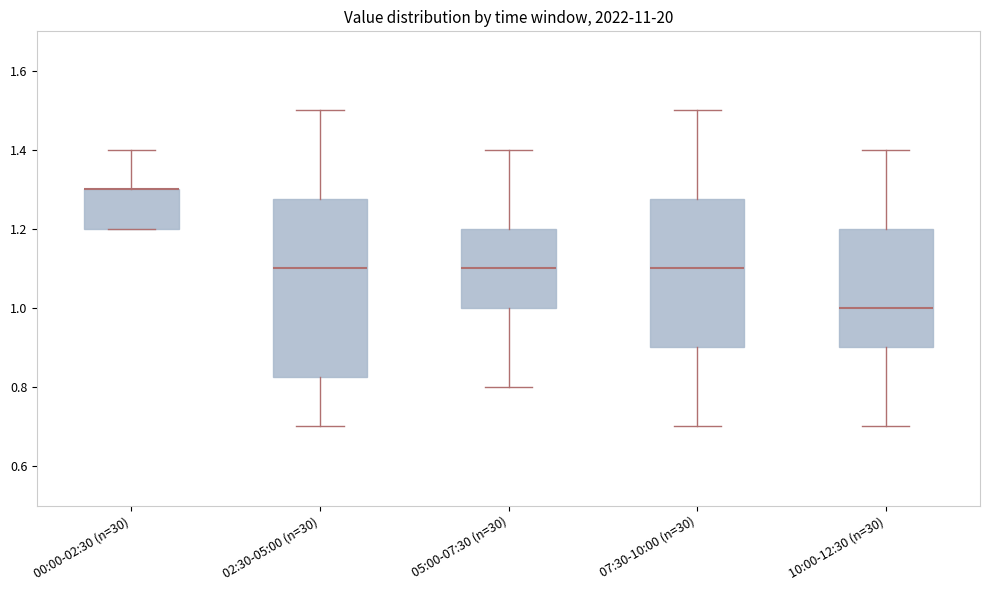

Reading left to right, read every box against the y-axis: the position of its median line, the range the box covers, and the ends of its whiskers. The values are not printed on the chart, so give them approximately, as read against the axis.

00:00-02:30 (n=30): median 1.30 (drawn on the box's upper edge), box 1.20 to 1.30, whiskers 1.20 to 1.40
02:30-05:00 (n=30): median 1.10, box 0.82 to 1.28, whiskers 0.70 to 1.50
05:00-07:30 (n=30): median 1.10, box 1.00 to 1.20, whiskers 0.80 to 1.40
07:30-10:00 (n=30): median 1.10, box 0.90 to 1.28, whiskers 0.70 to 1.50
10:00-12:30 (n=30): median 1.00, box 0.90 to 1.20, whiskers 0.70 to 1.40